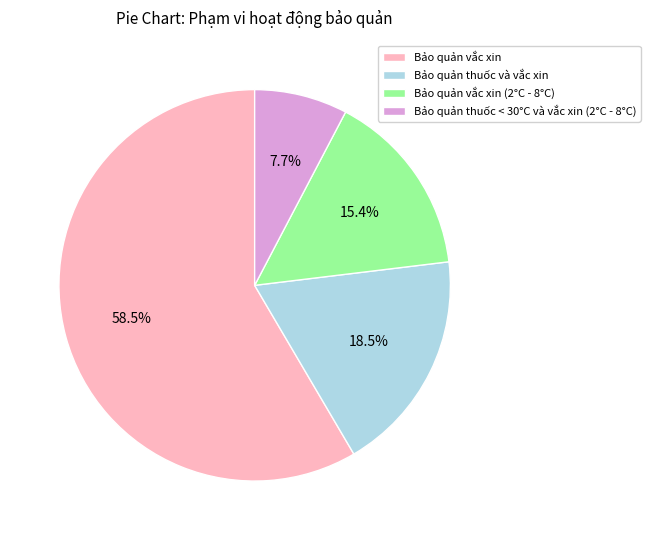

What is the ratio of the value at Bảo quản thuốc < 30°C và vắc xin (2°C - 8°C) to the value at Bảo quản vắc xin (2°C - 8°C)?

0.5